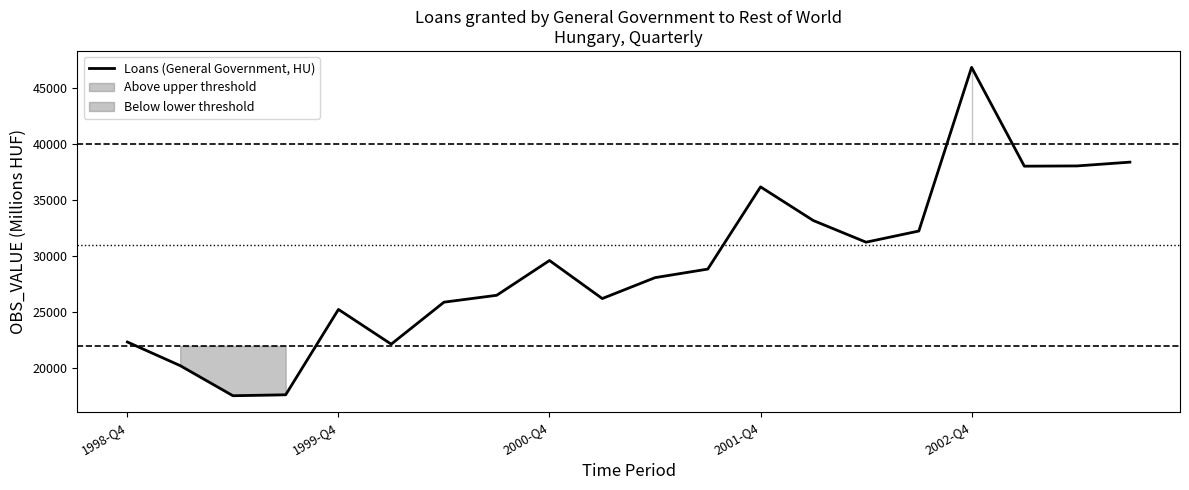

How many series are shown in this chart?

1